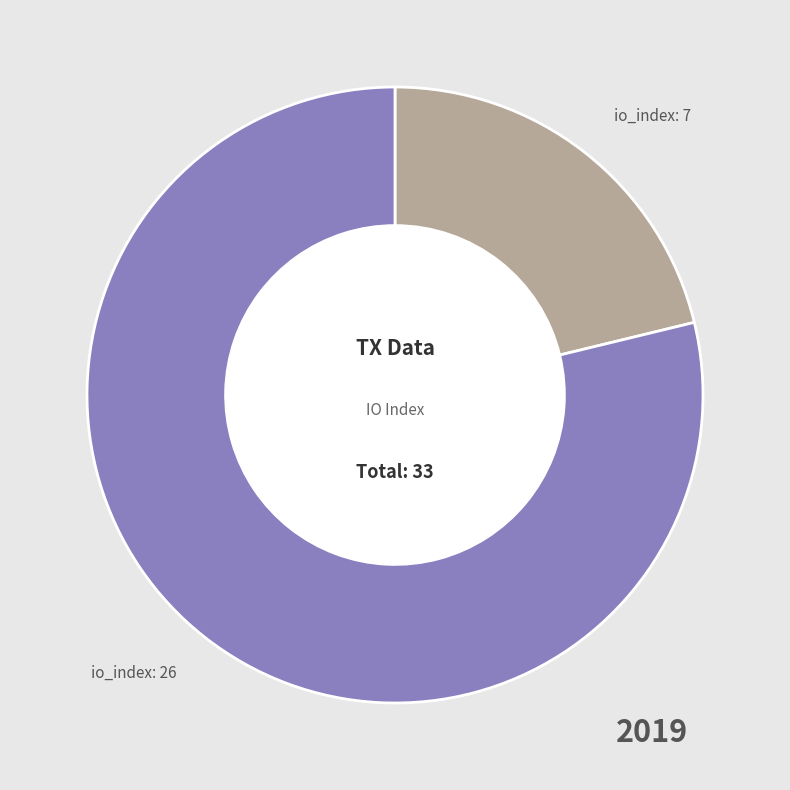

Rank the categories by value from highest to lowest.

io_index: 26, io_index: 7